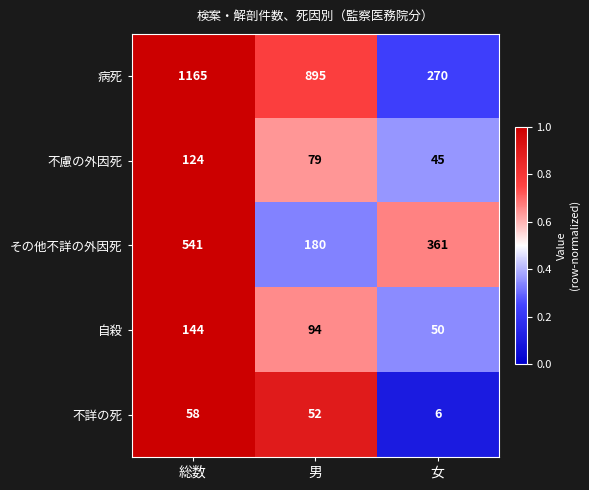

Where is 病死 nearest to the value 717?

男